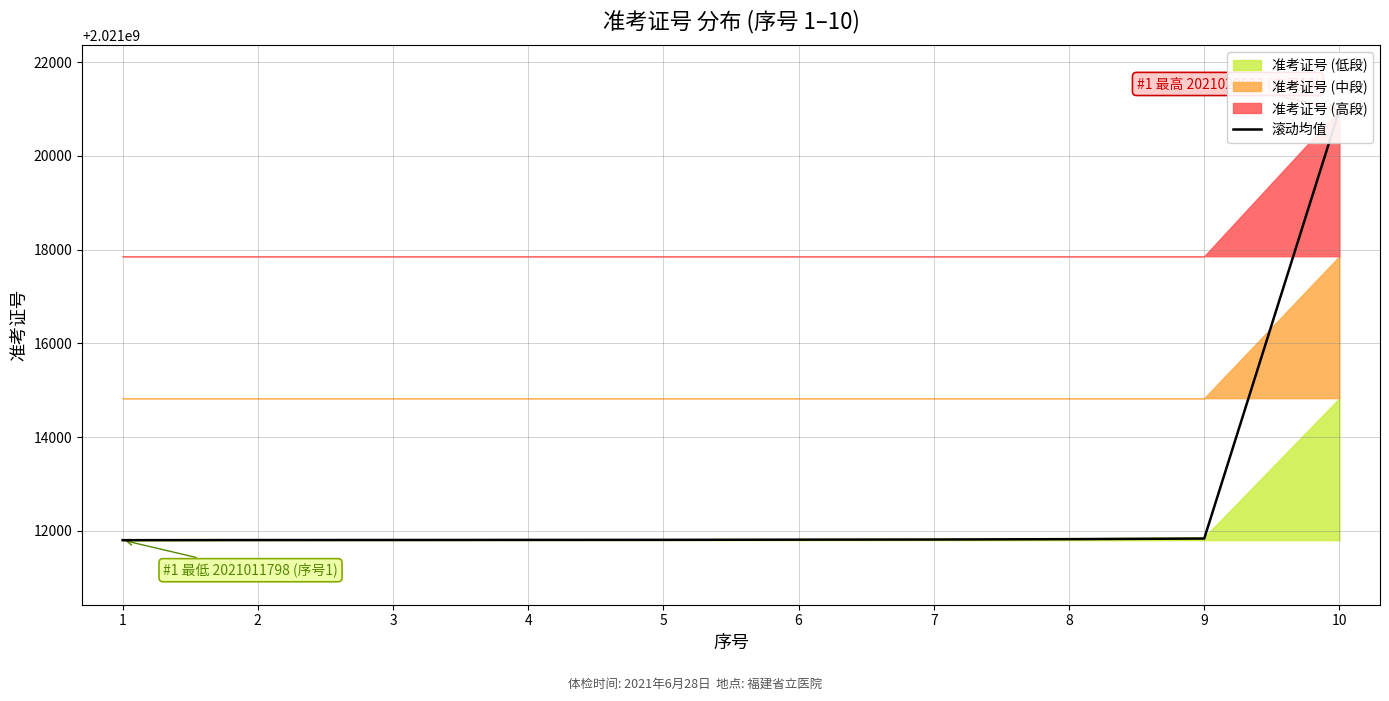

How many lines are shown in the chart?

1